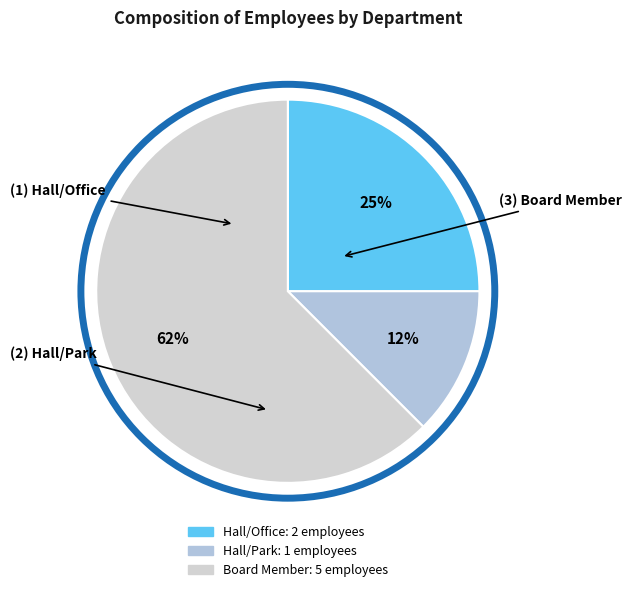

Which has a higher value, Board Member or Hall/Park?

Board Member